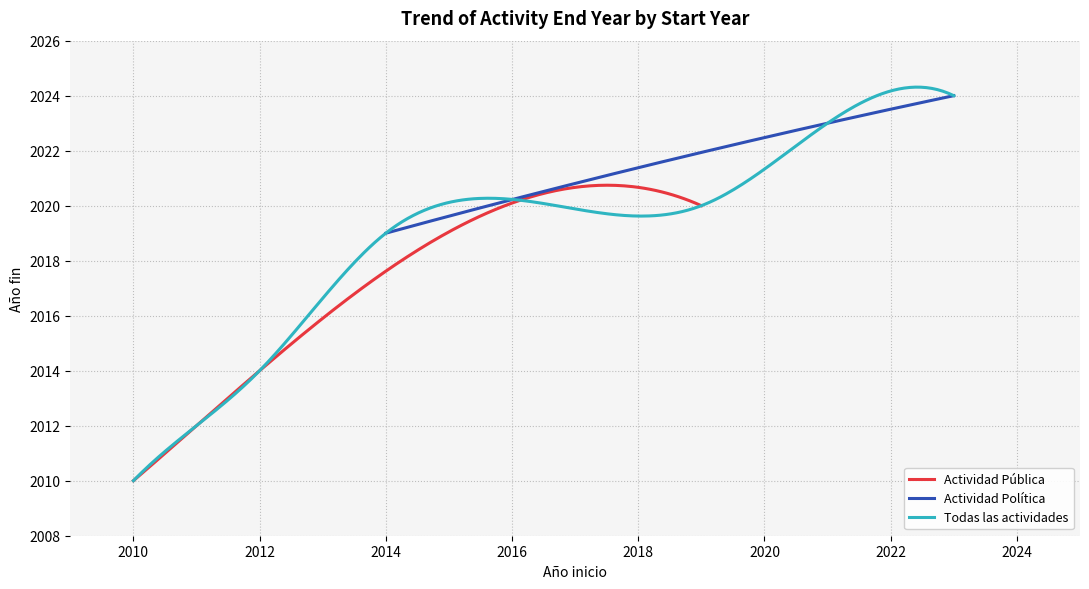

What is the difference between the maximum and second lowest values?

12